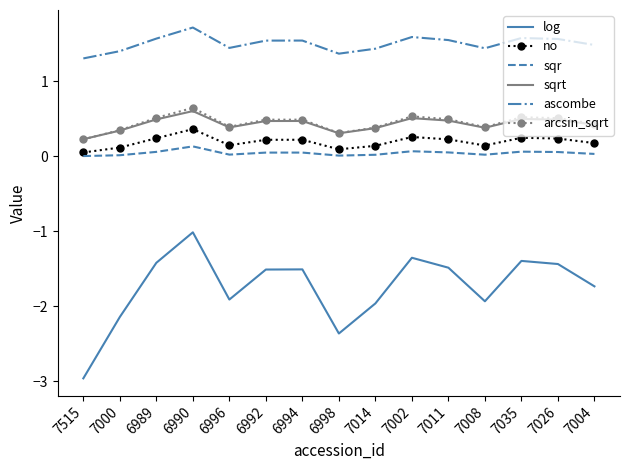

List the series in order of their peak value, highest first.

ascombe, arcsin_sqrt, sqrt, no, sqr, log